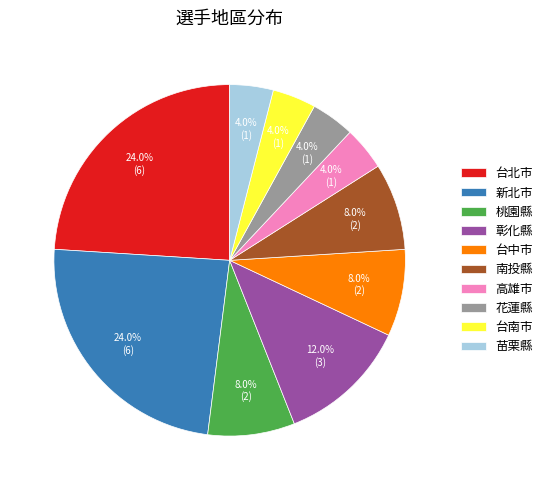

What is the ratio of the value at 南投縣 to the value at 苗栗縣?

2.0